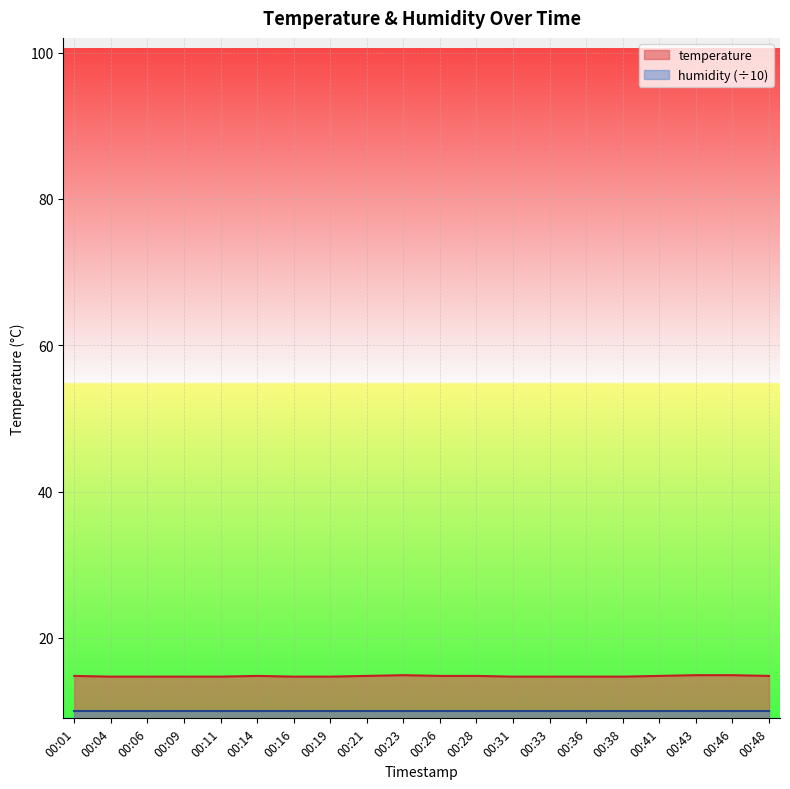

How many points are higher than both their immediate neighbors (excluding endpoints)?

2